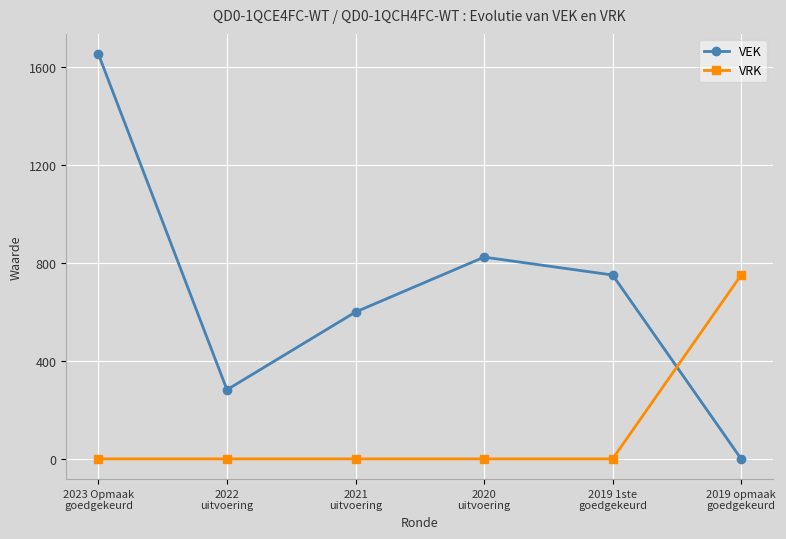

Reading left to right, transcribe all the data shown in this chart.

VEK: 1651	282	599	823	750	0
VRK: 0	0	0	0	0	750